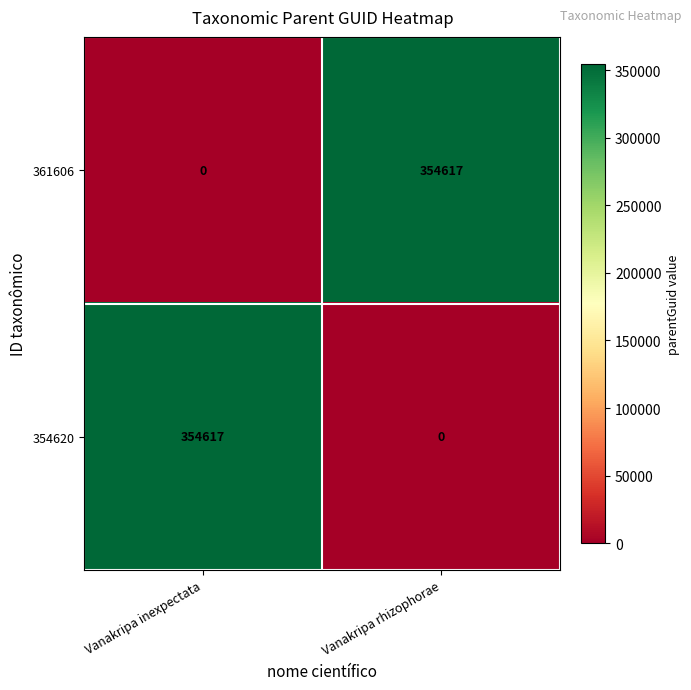

What value does the 354620 series have at Vanakripa inexpectata, to the nearest 50?

354600